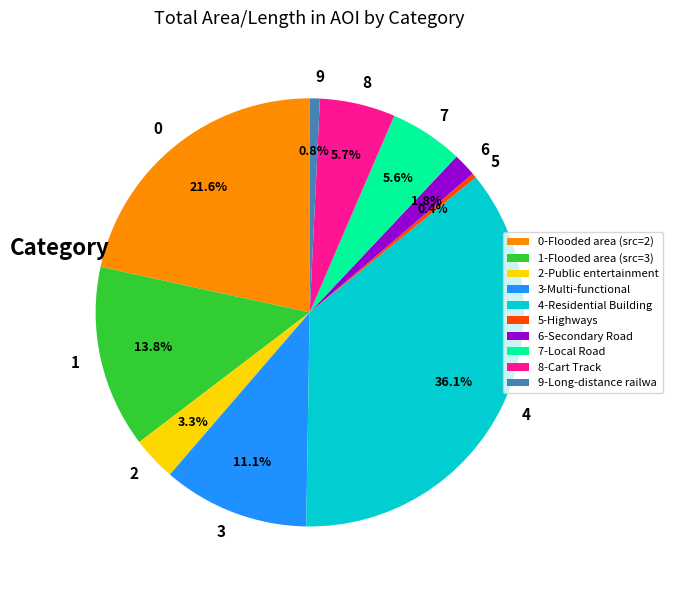

Do 8 and 9 together represent more than half of the pie?

No